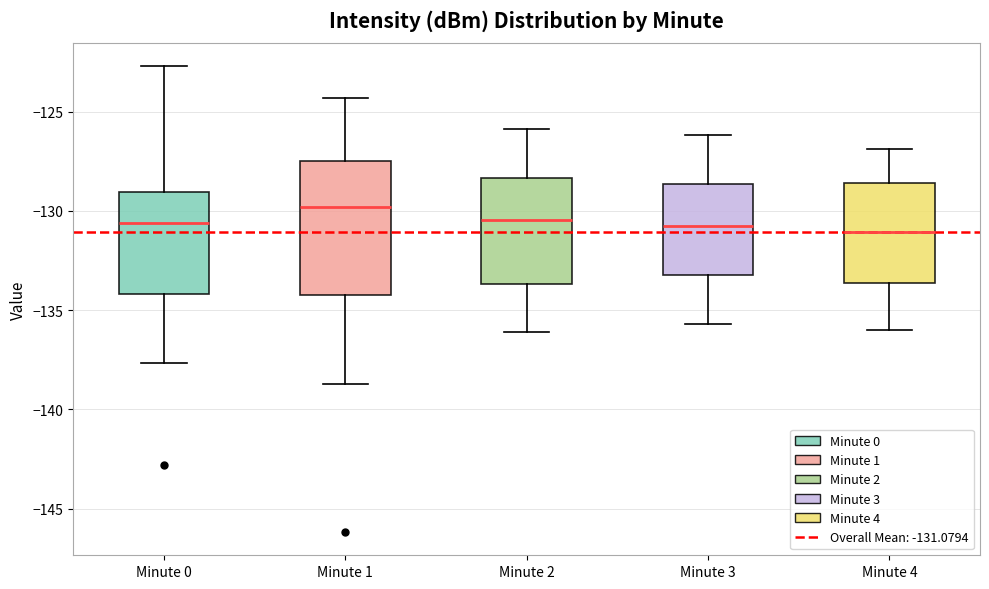

Which box is the tallest, from its lower edge to its upper edge?

Minute 1